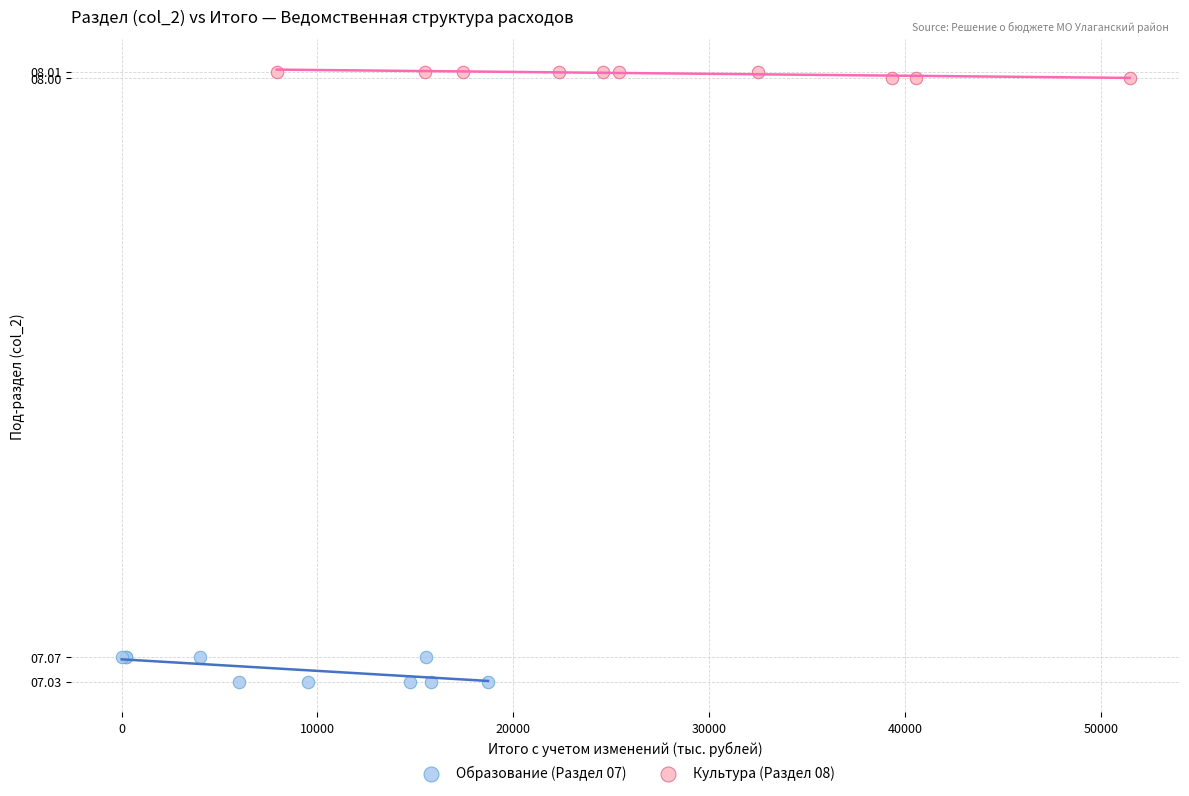

What are all the series names shown in the legend?

Образование (Раздел 07), Культура (Раздел 08)